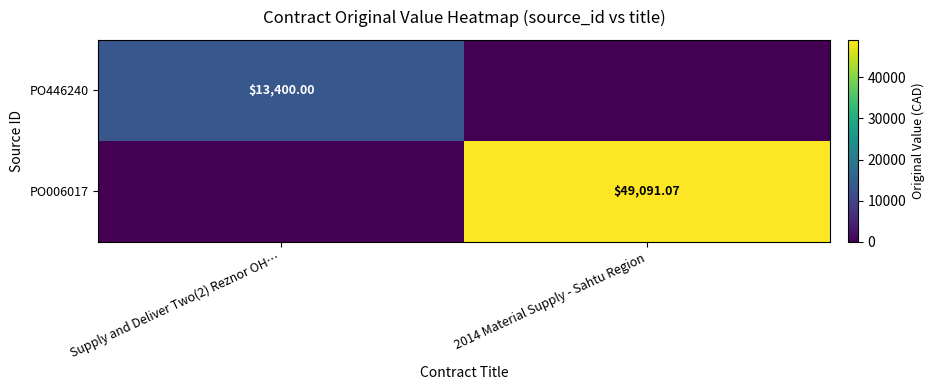

Is the value of PO006017 at 2014 Material Supply - Sahtu Region greater than the value of PO446240 at Supply and Deliver Two(2) Reznor OH…?

Yes